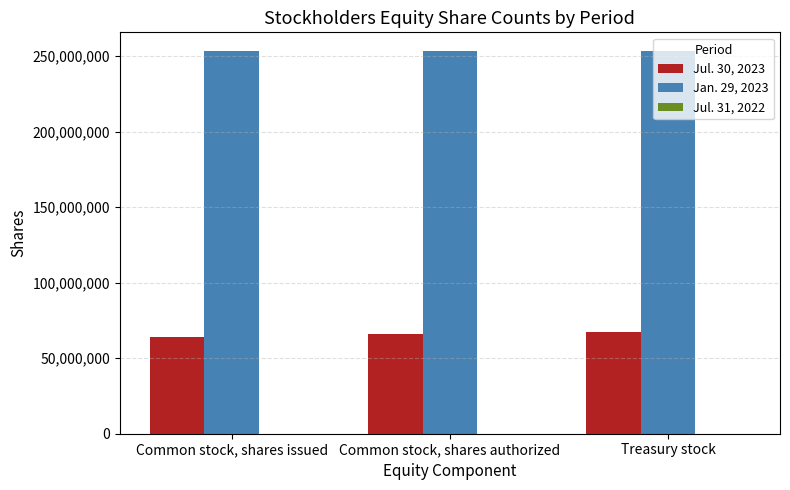

Which series has the largest total across all categories?

Jan. 29, 2023